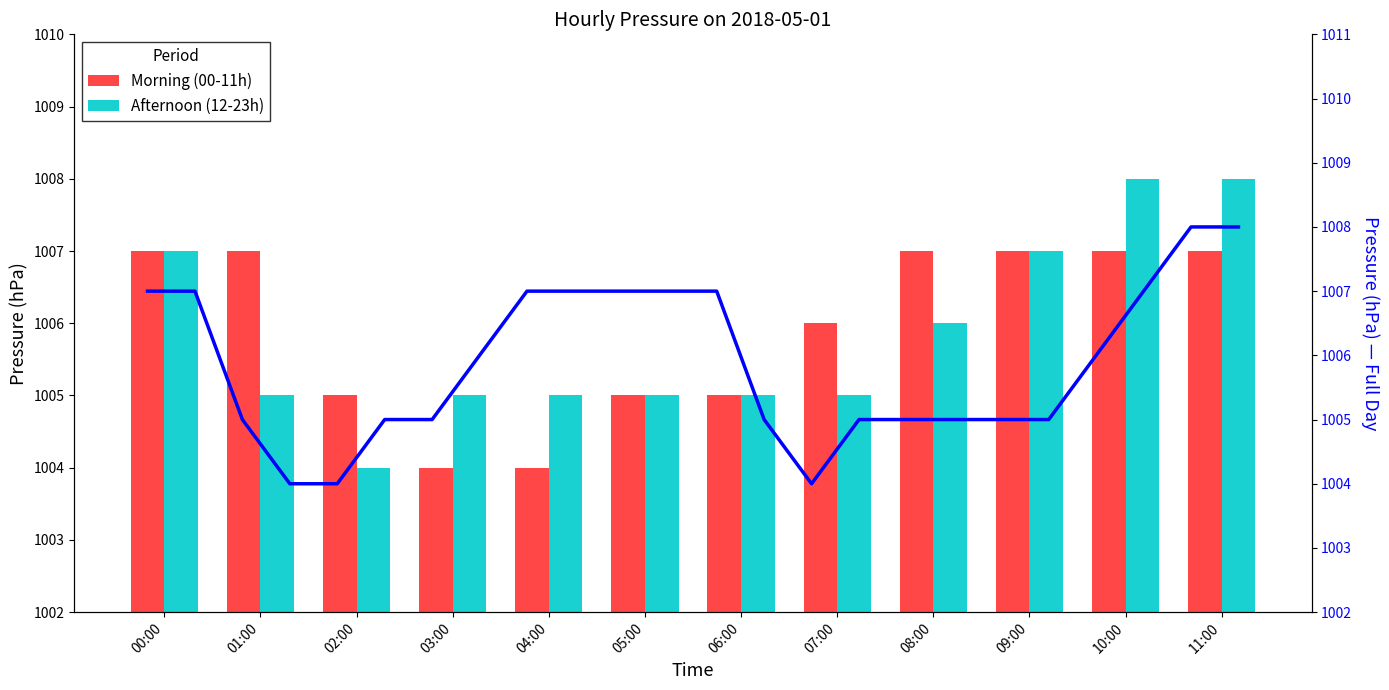

What is the sum of all values?

24141